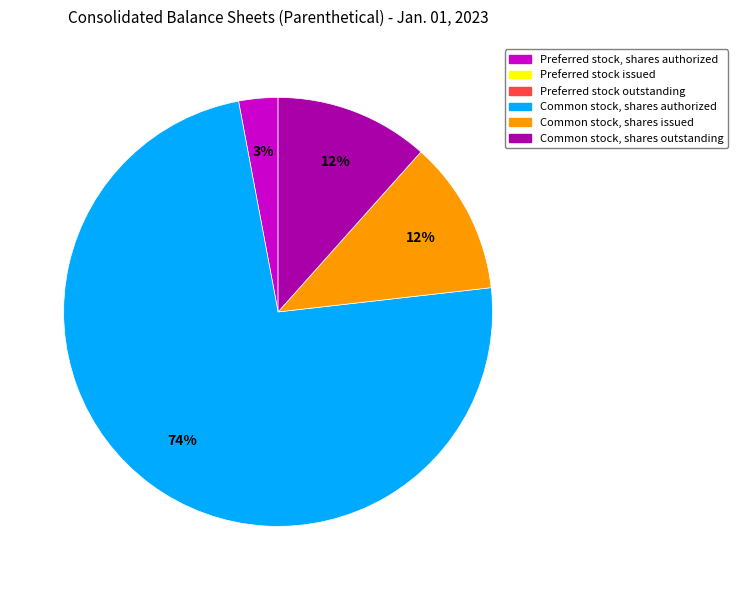

Is there a majority slice in this chart?

Yes